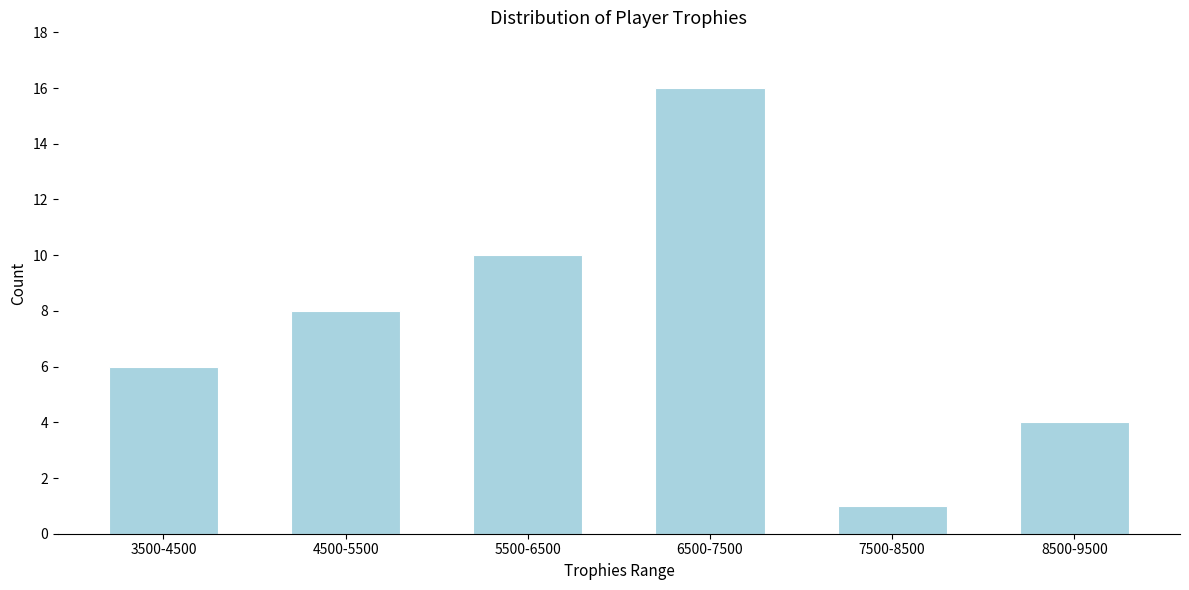

Reading left to right, extract all data points from this chart.

3500-4500=6	4500-5500=8	5500-6500=10	6500-7500=16	7500-8500=1	8500-9500=4